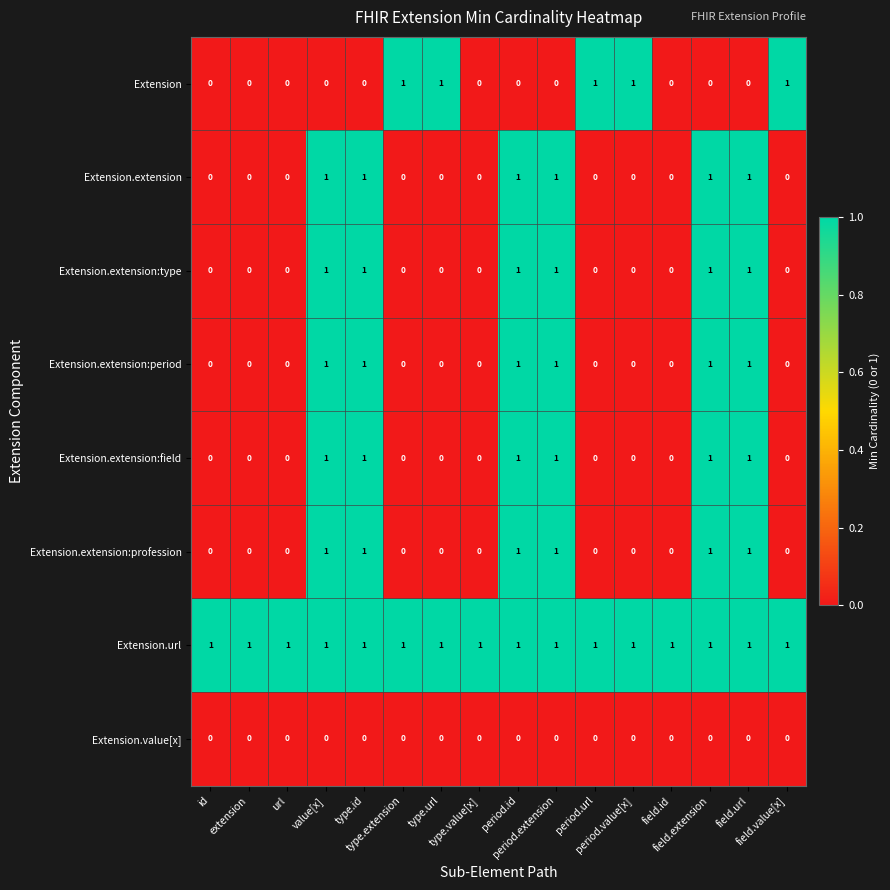

At how many categories does at least one series exceed 0?

16